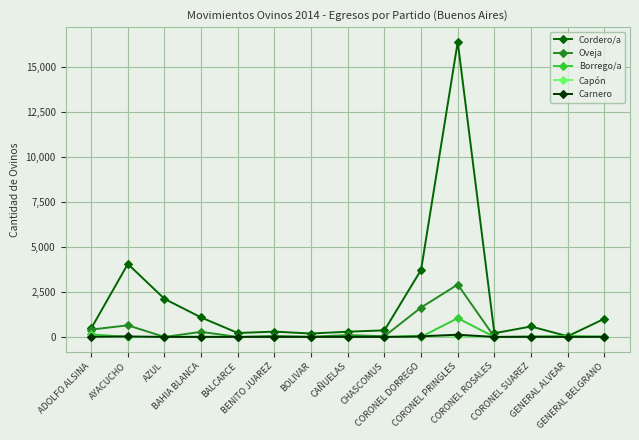

True or false: Capón has more than 0 interior local peaks.

True